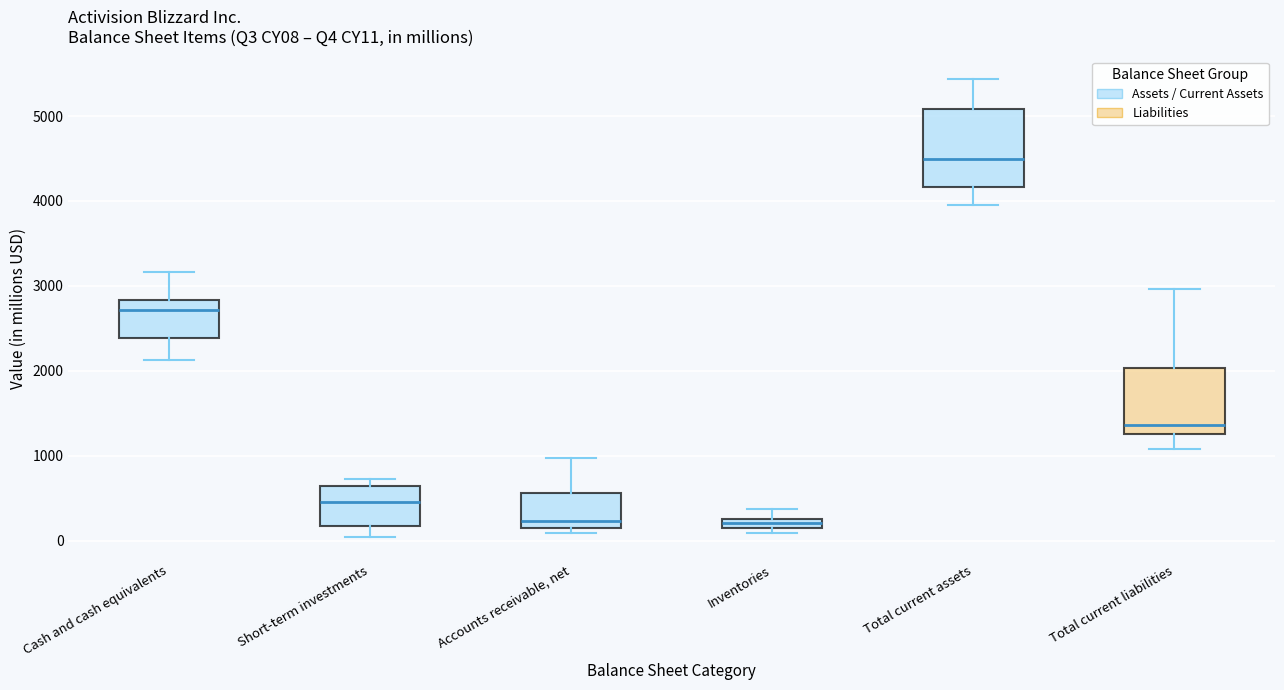

Which box has the highest median line?

Total current assets